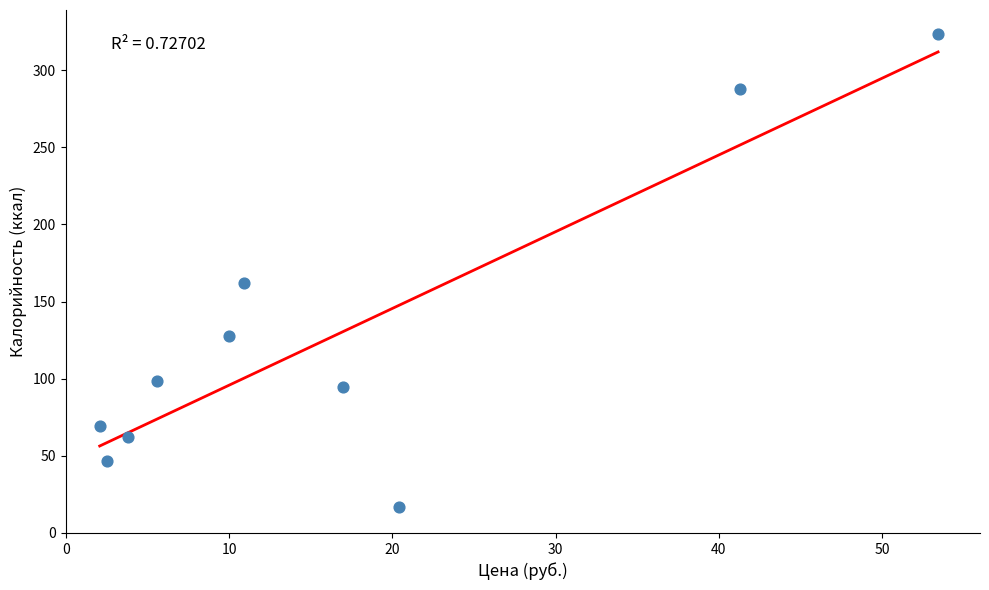

What is the range of X values (max minus min)?

51.4